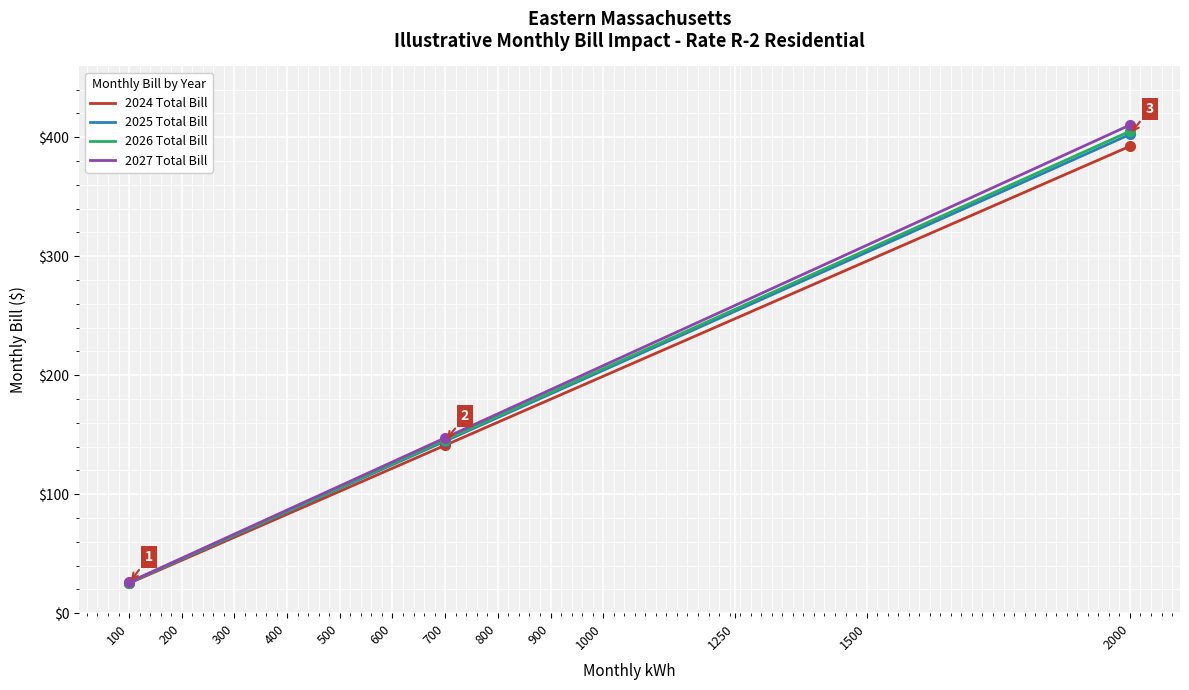

At which category does the chart reach its minimum across all series?

100